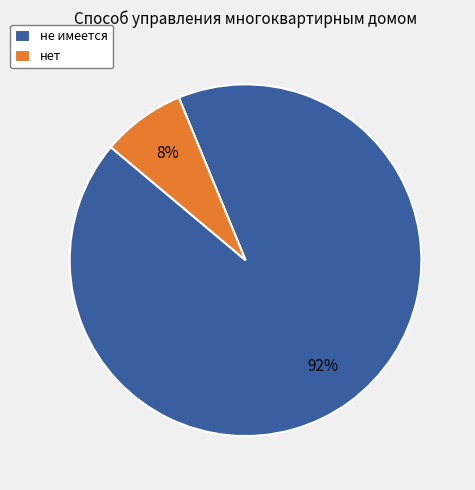

What percentage is the не имеется slice, to the nearest percent?

92%